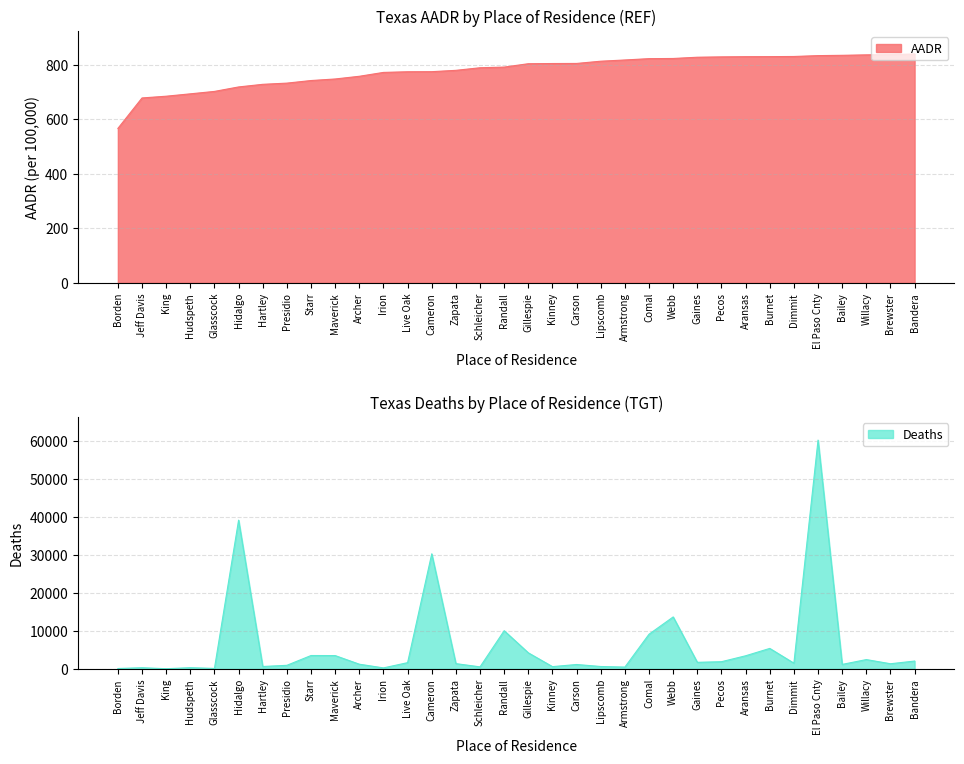

At how many categories does at least one series exceed 1344?

19